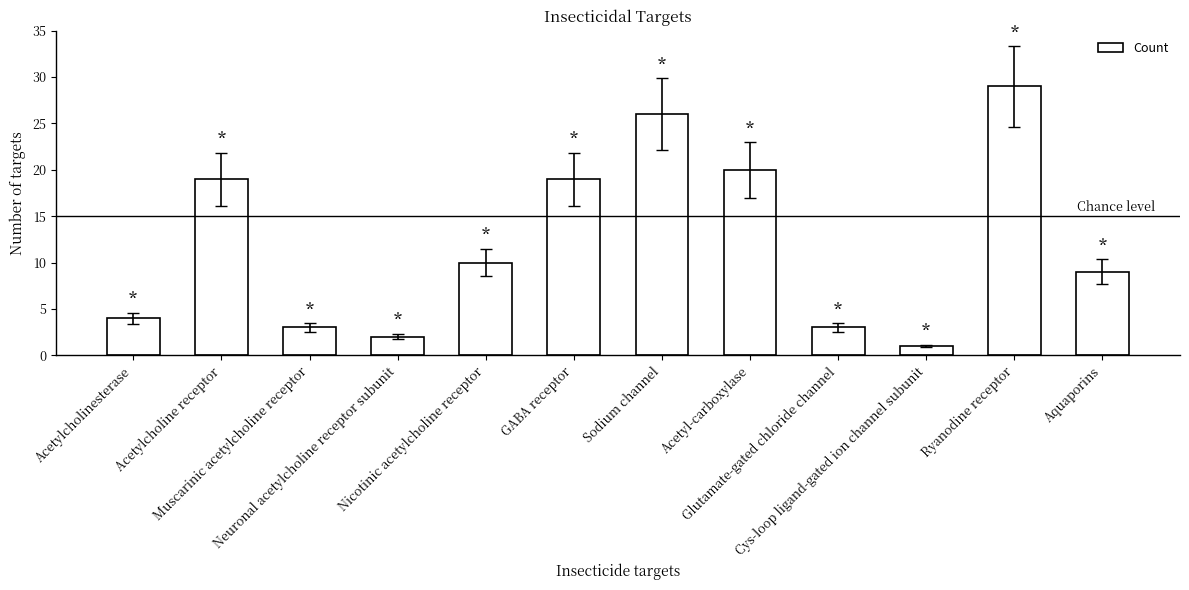

What is the change in value from Acetyl-carboxylase to Ryanodine receptor?

+9